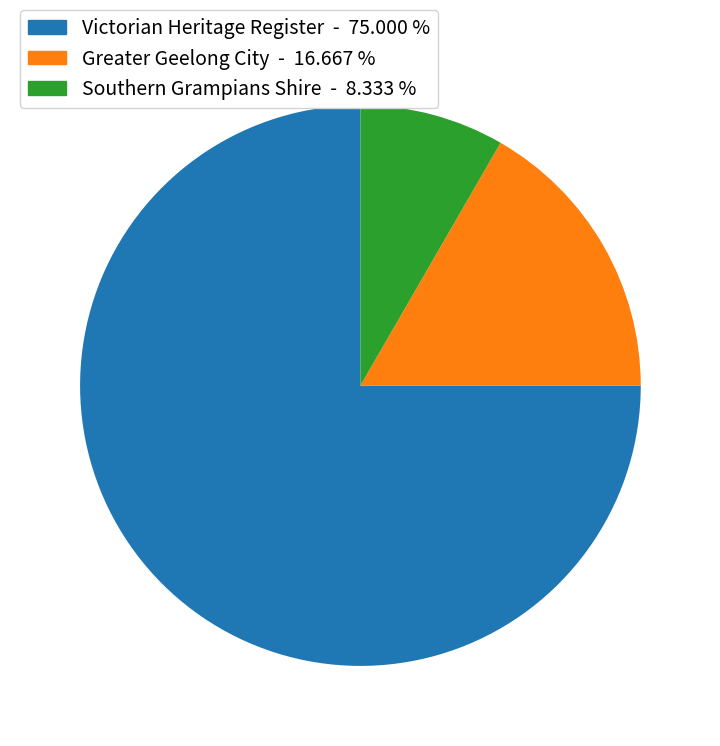

Is there a majority slice in this chart?

Yes